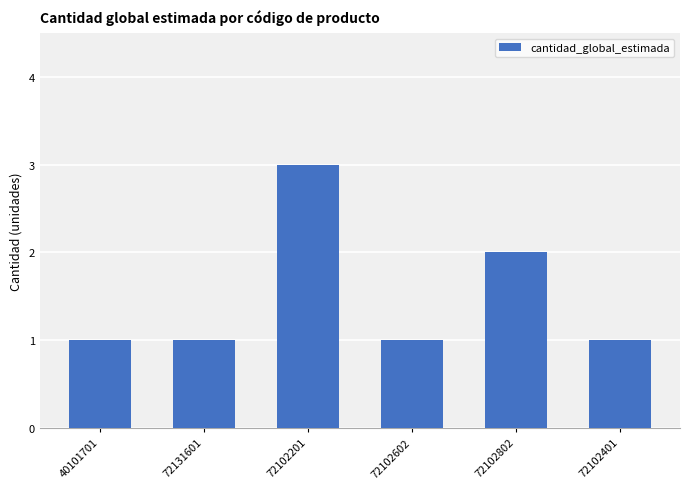

Which label corresponds to the largest value in the chart?

72102201